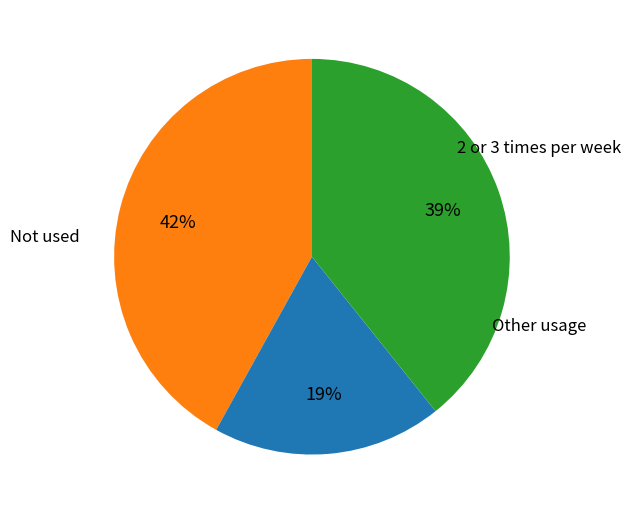

To the nearest percent, what is the difference between the largest and smallest slice percentages?

23%